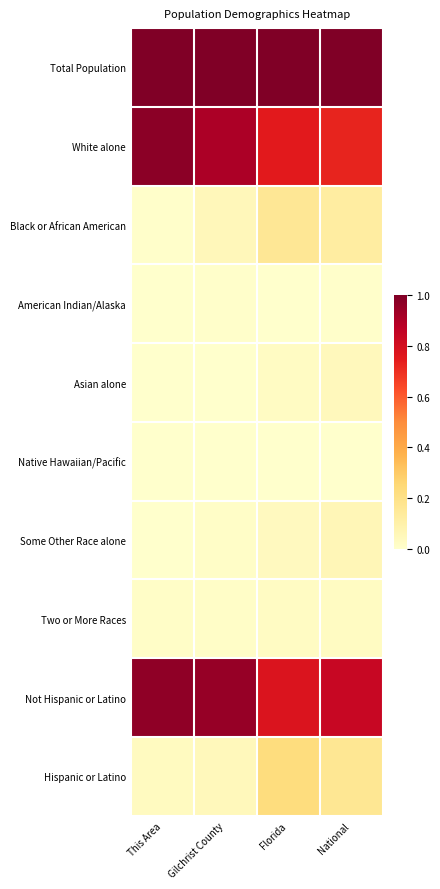

Which series has the largest total across all categories?

Total Population